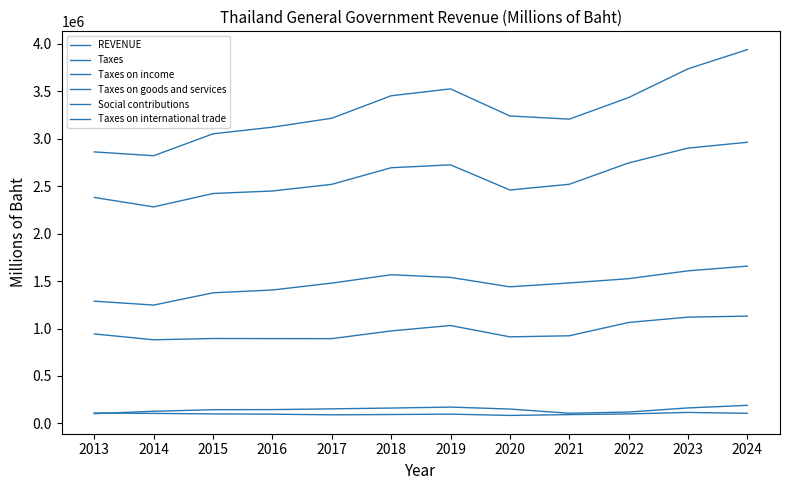

How many lines are shown in the chart?

6